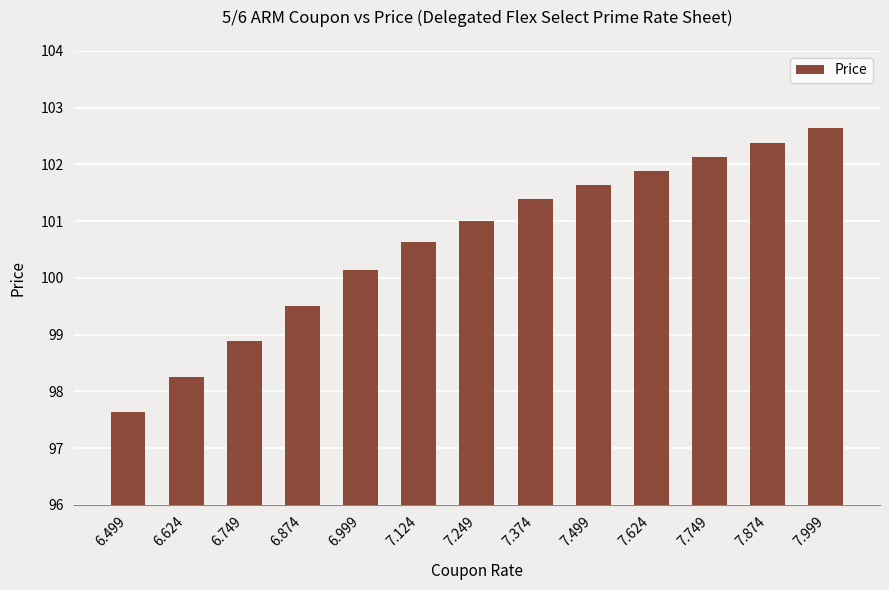

Which category has the lowest value across all series?

6.499